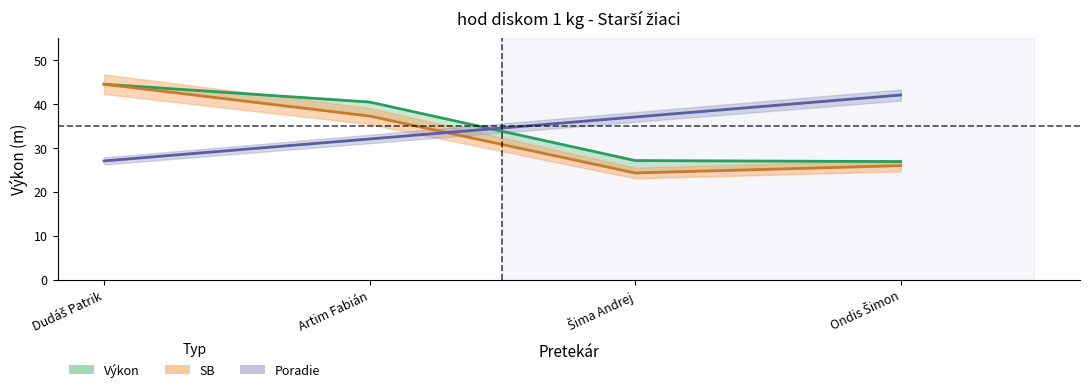

Reading left to right, list all the values displayed in this chart.

Poradie: Dudáš Patrik=27.0	Artim Fabián=32.0	Šima Andrej=37.0	Ondis Šimon=42.0
Výkon: Dudáš Patrik=44.5	Artim Fabián=40.4	Šima Andrej=27.1	Ondis Šimon=26.9
SB: Dudáš Patrik=44.5	Artim Fabián=37.2	Šima Andrej=24.3	Ondis Šimon=25.9